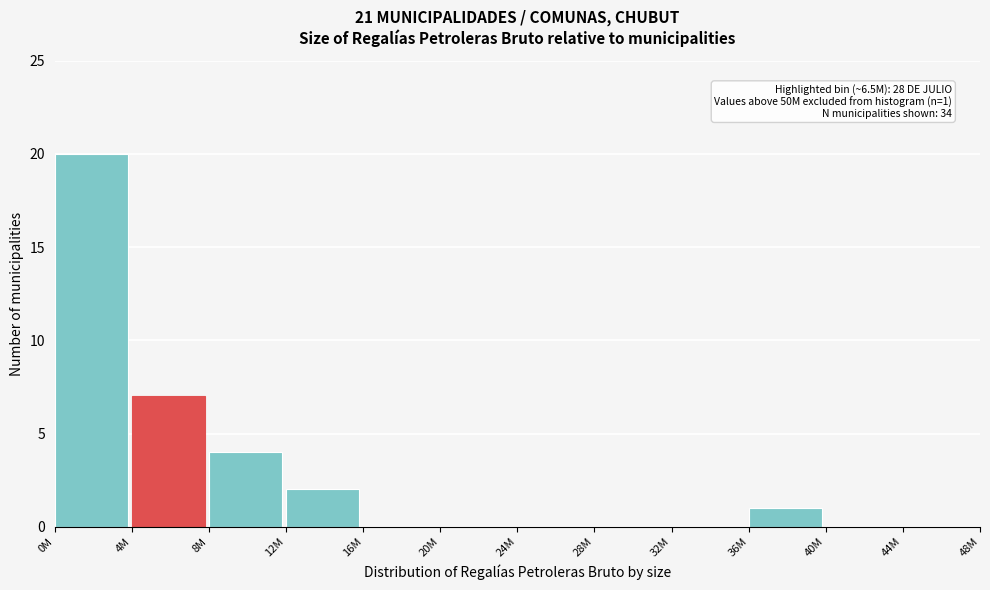

Reading left to right, extract all data points from this chart.

0M=20	4M=7	8M=4	12M=2	16M=0	20M=0	24M=0	28M=0	32M=0	36M=1	40M=0	44M=0